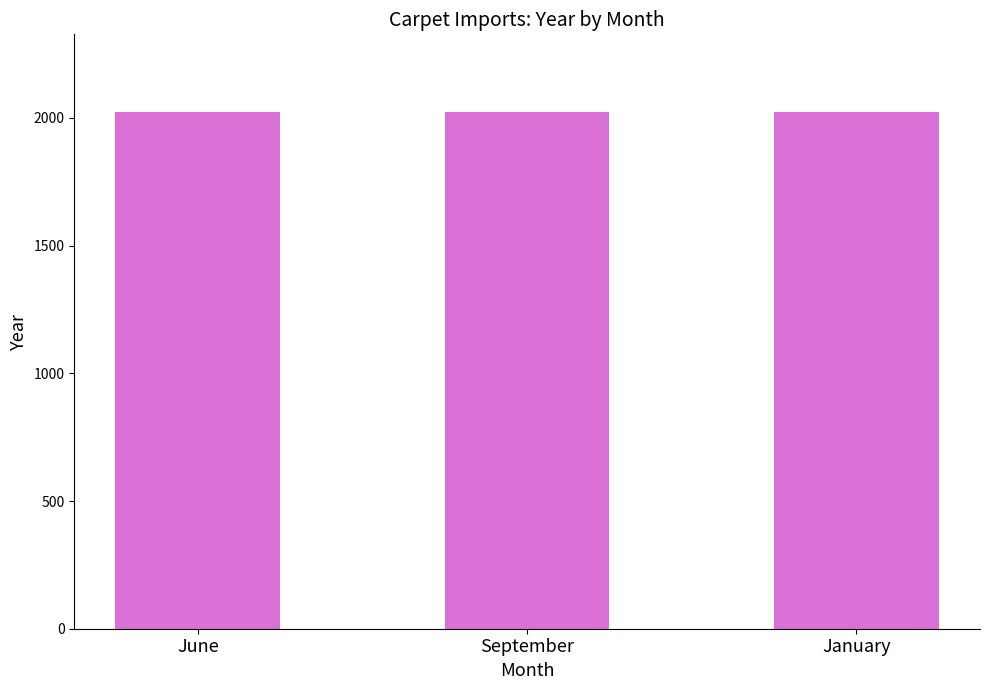

What is the average value?

2023